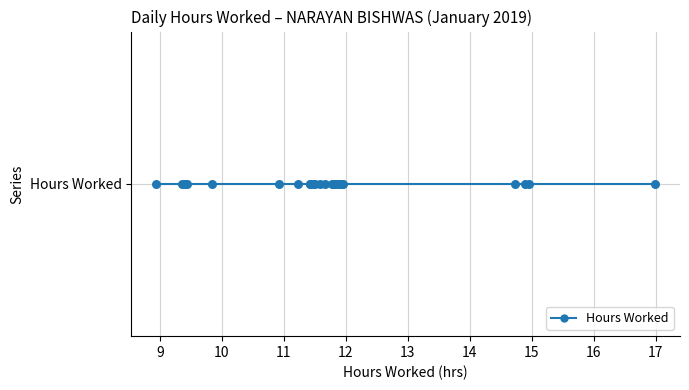

What is the change in value from 22 to 25?

+0.4